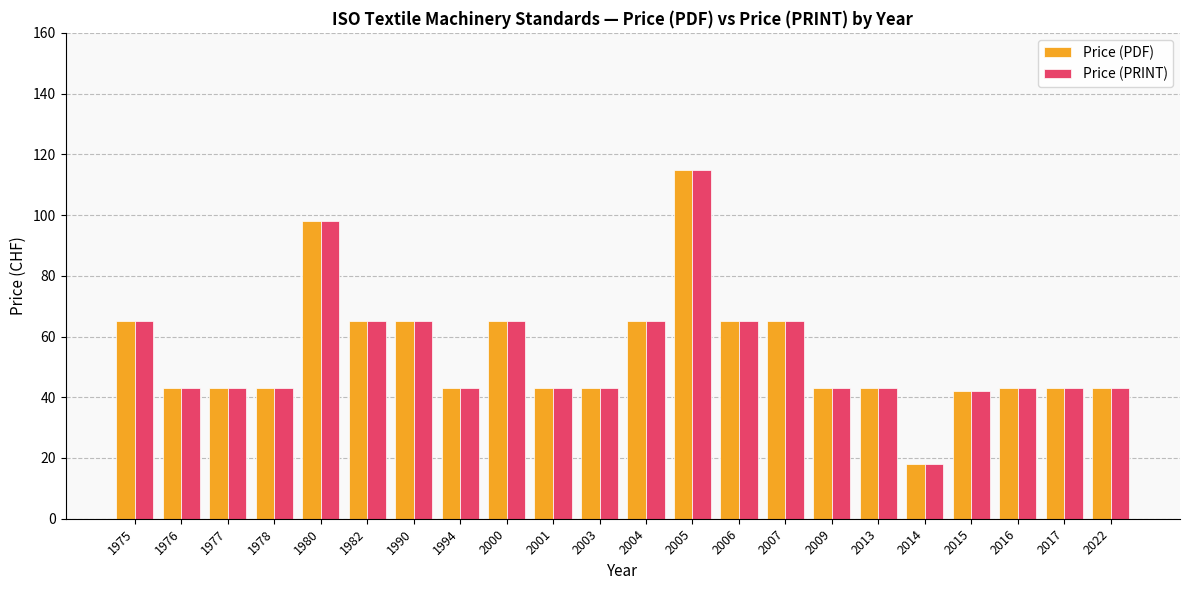

What is the sum of all Price (PRINT) values?

1201